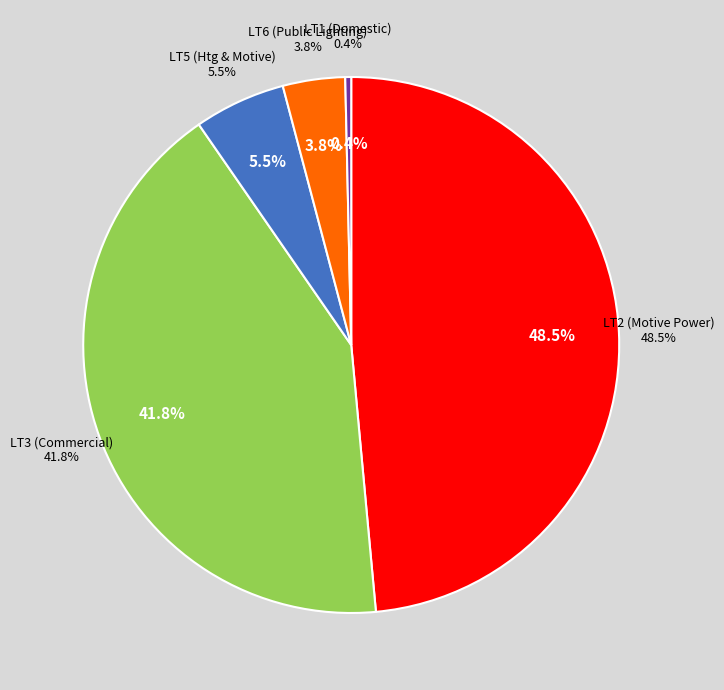

What percentage is the LT3 slice, to the nearest percent?

42%